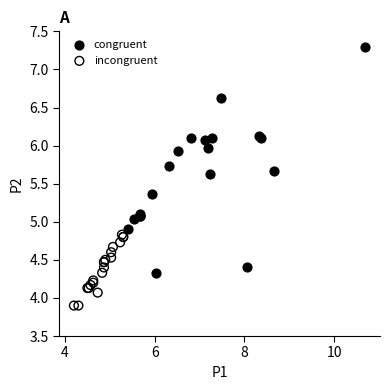

Which series reaches the minimum Y coordinate?

incongruent